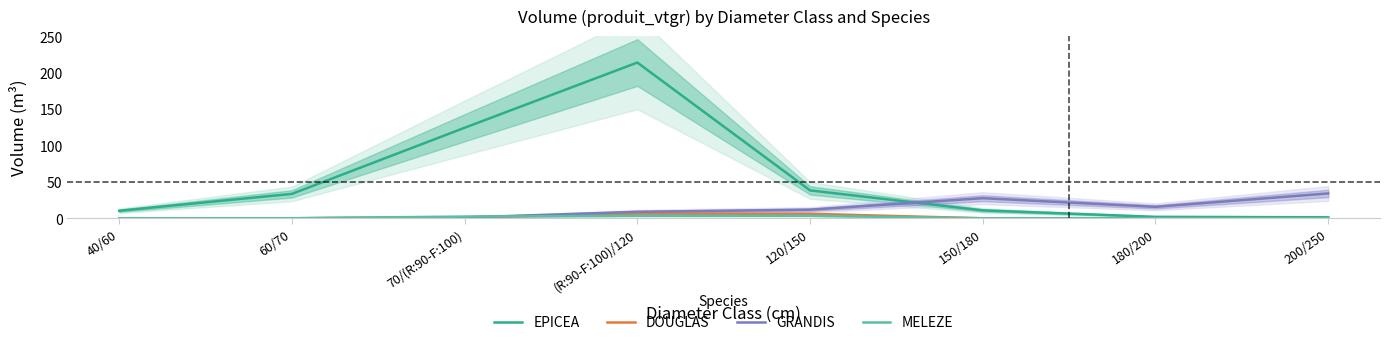

Reading right to left, extract all data points from this chart.

EPICEA: 1.3	2.0	10.8	38.3	213.8	124.3	33.5	10.3
DOUGLAS: 0.0	0.0	0.0	6.1	6.4	1.4	0.0	0.0
GRANDIS: 34.1	15.7	27.6	11.8	8.9	1.1	0.0	0.0
MELEZE: 0.0	0.0	0.0	3.5	3.4	2.4	0.0	0.0